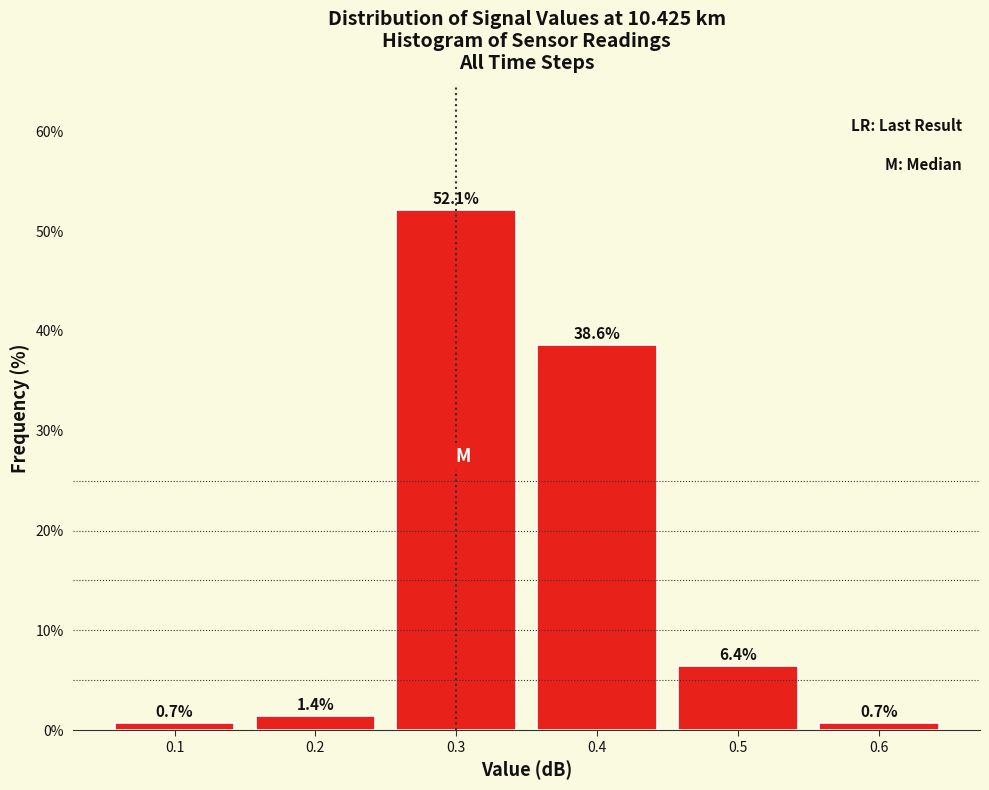

Reading left to right, transcribe this chart: for each bar, give the range it covers on the x-axis and its height.

0.05 to 0.15: 0.7
0.15 to 0.25: 1.4
0.25 to 0.35: 52.1
0.35 to 0.45: 38.6
0.45 to 0.55: 6.4
0.55 to 0.65: 0.7